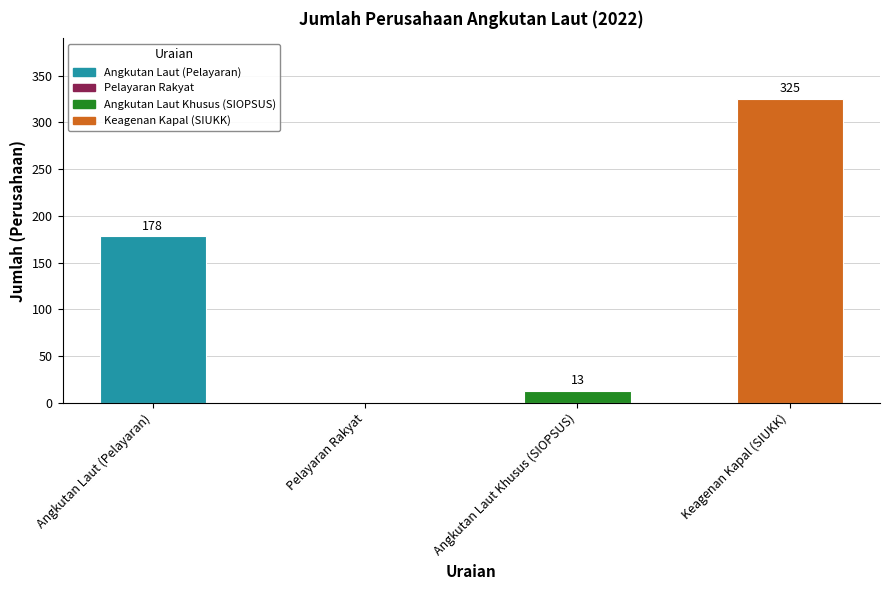

The chart shows a value of 101 at Angkutan Laut (Pelayaran). True or false?

False